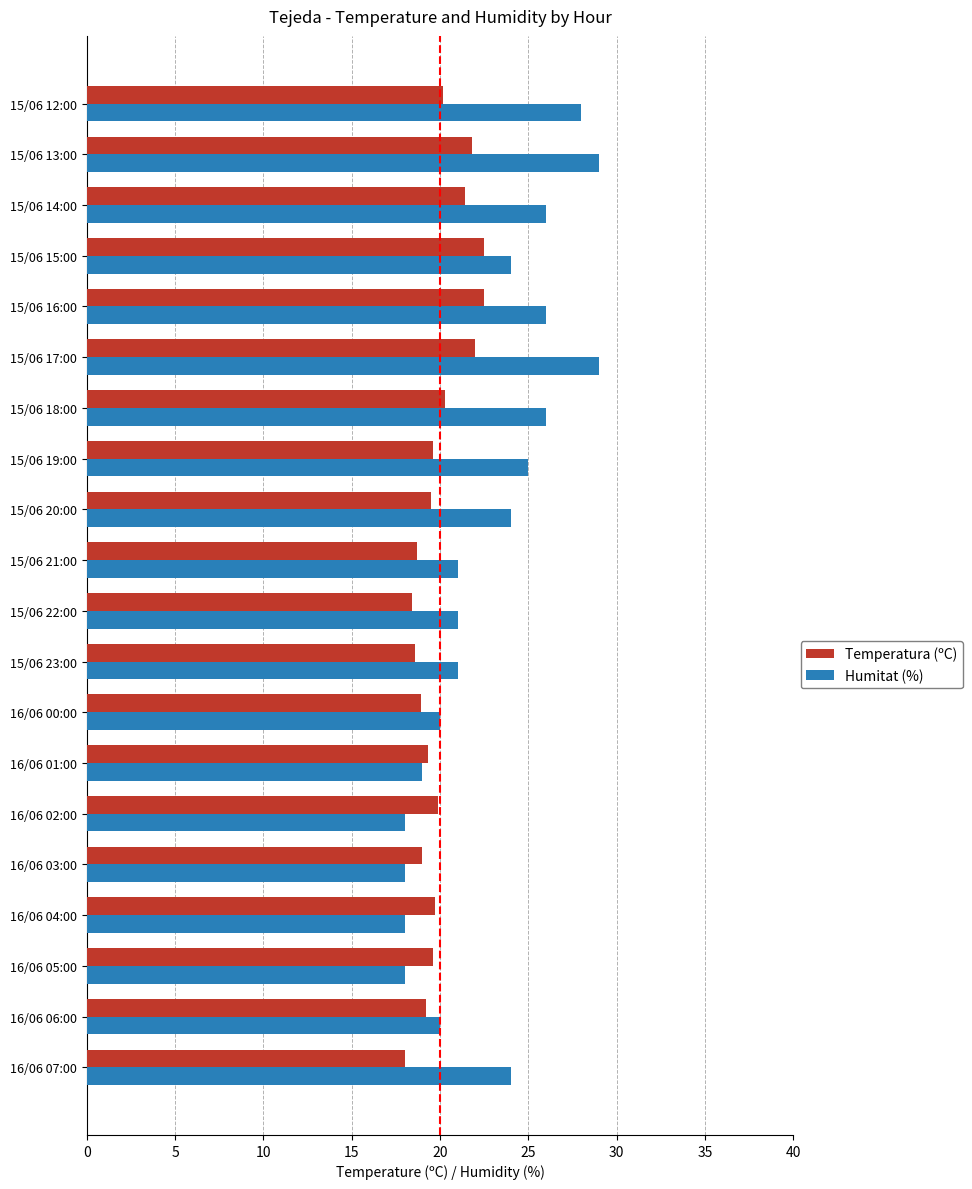

List the series in order of their overall mean, highest first.

Humitat (%), Temperatura (ºC)